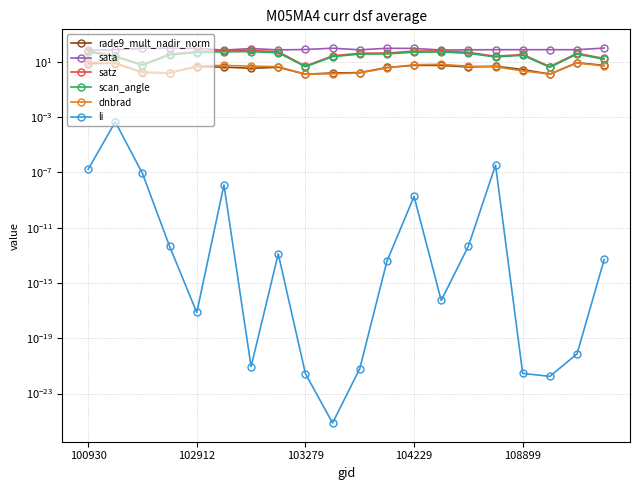

True or false: sata has a value of 25.2 at 102912.

False